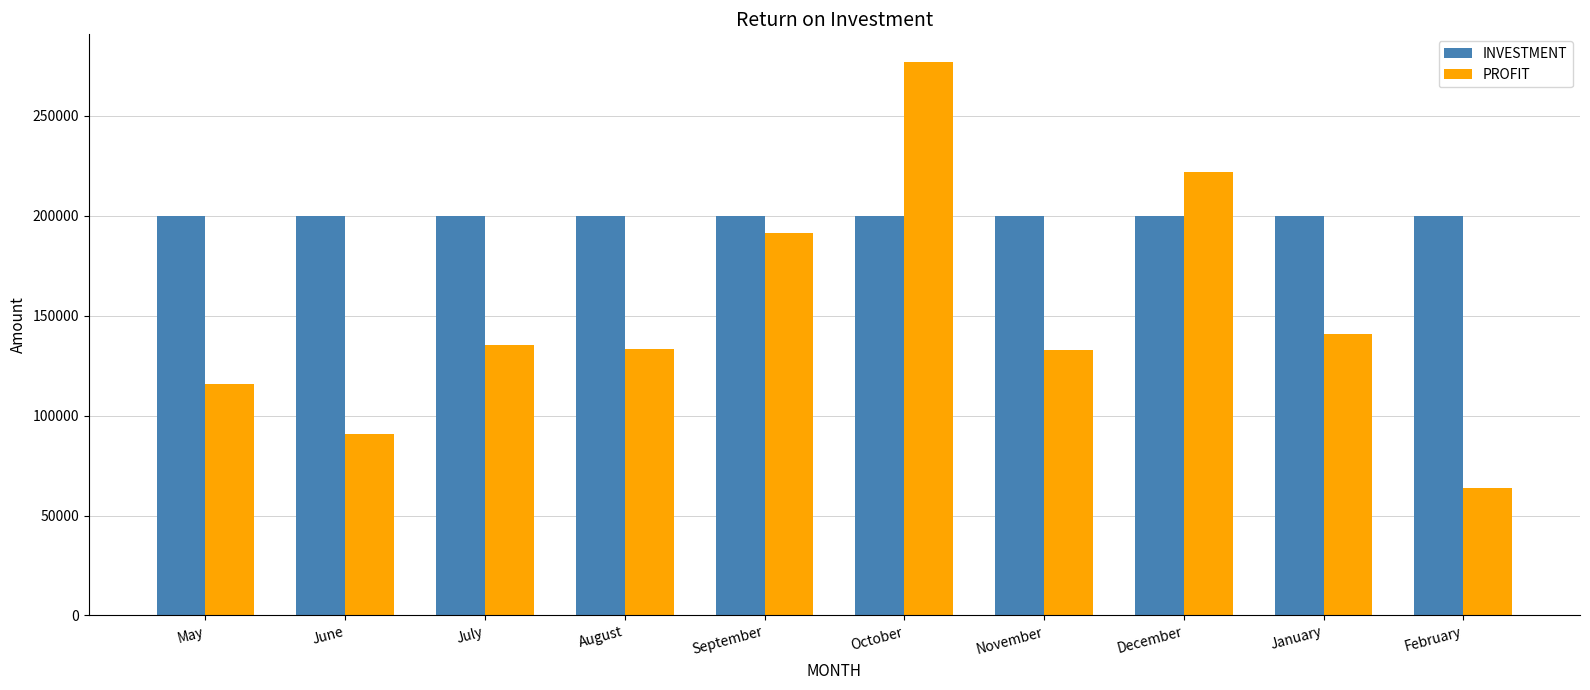

At December, list the series in order from largest to smallest.

PROFIT, INVESTMENT